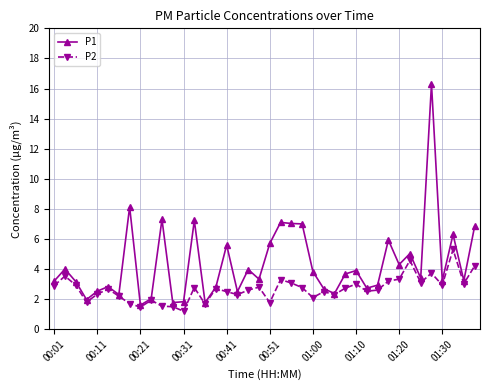

Rank the series by their average value, from highest to lowest.

P1, P2